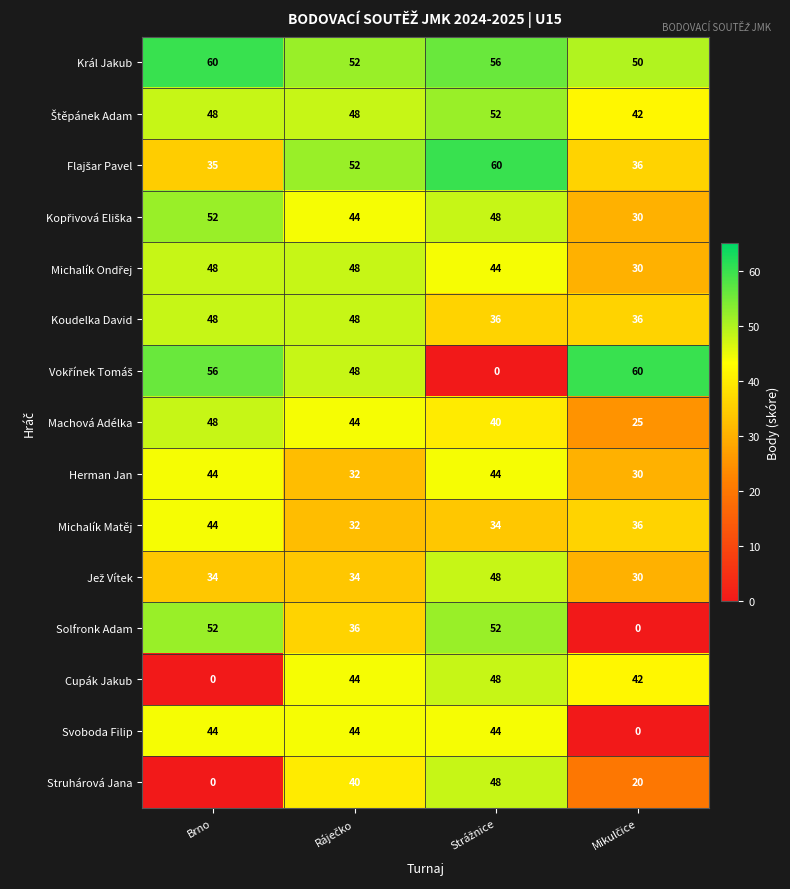

What is the total value across all series at Brno?

613